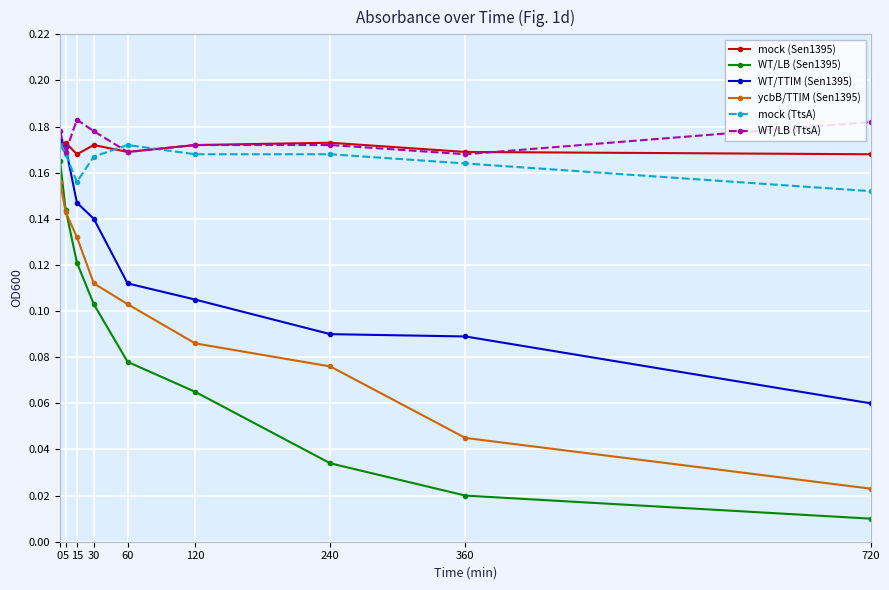

At how many categories does at least one series exceed 0?

9